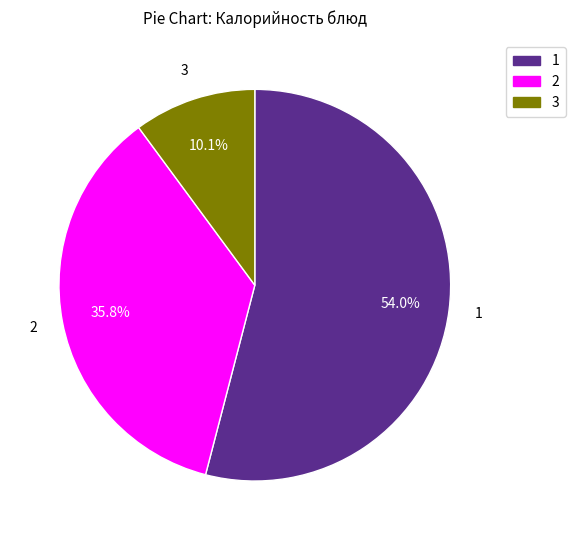

Does any single category account for the majority?

Yes